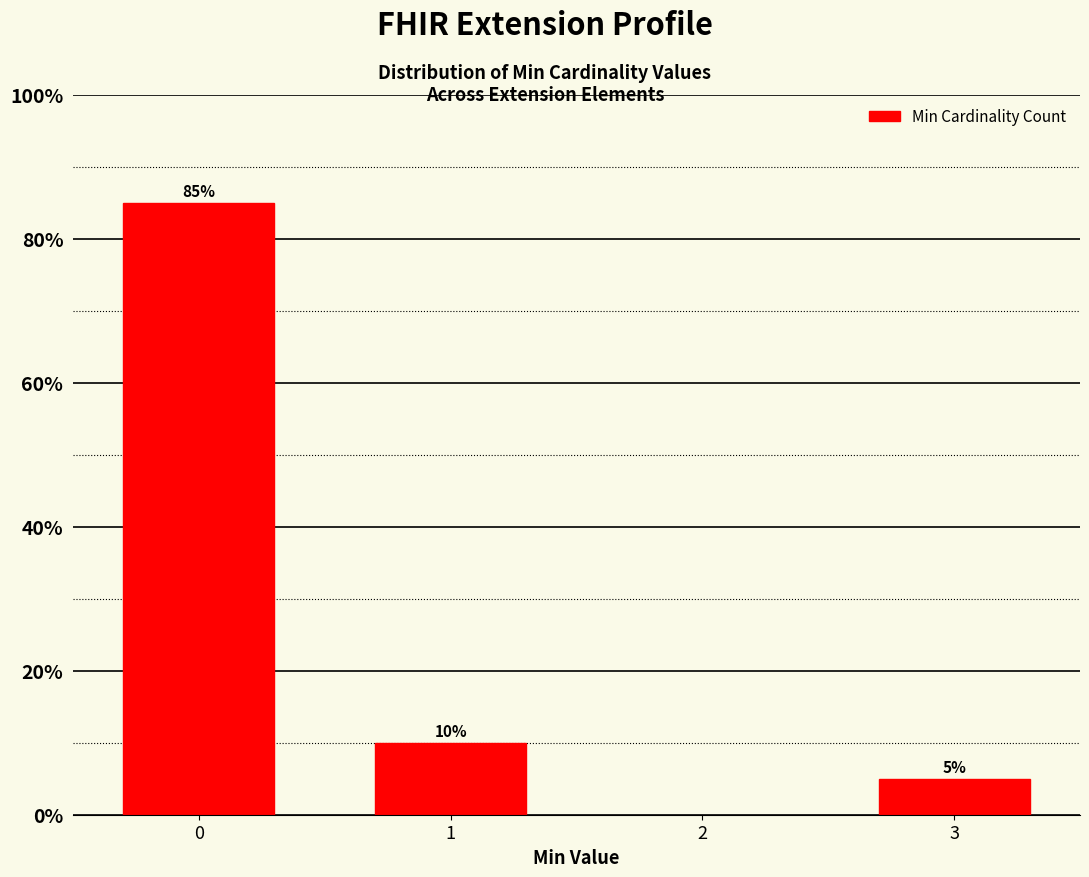

Reading left to right, list all the values displayed in this chart.

0=85	1=10	3=5